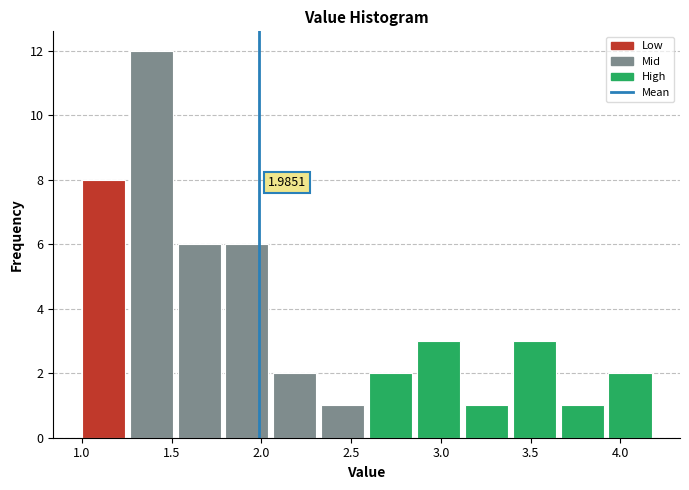

Over which range of the x-axis is the bar tallest?

1.25 to 1.55